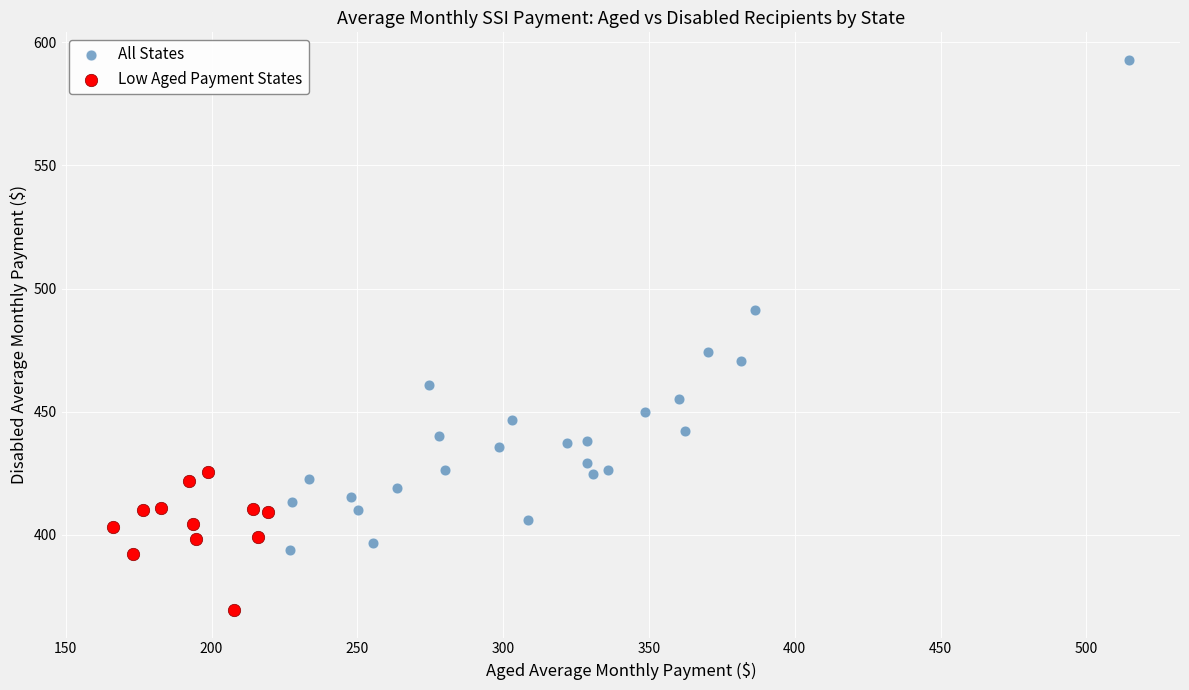

Which series has the widest spread of Y values?

All States